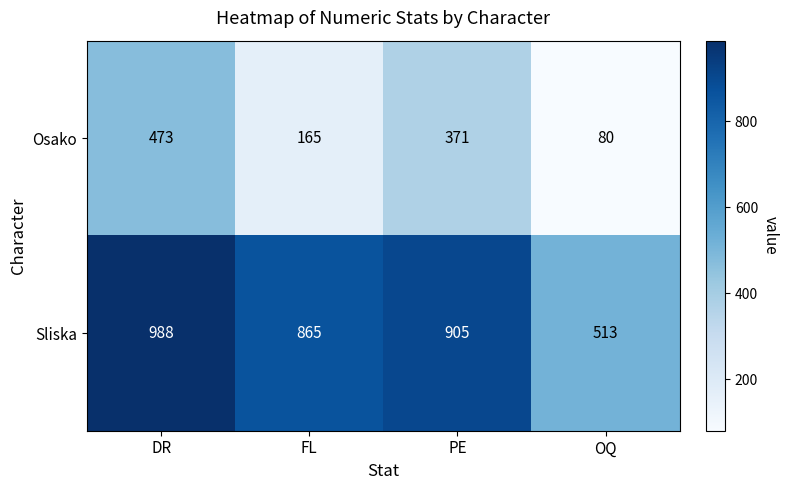

How many categories are shown in the chart?

4